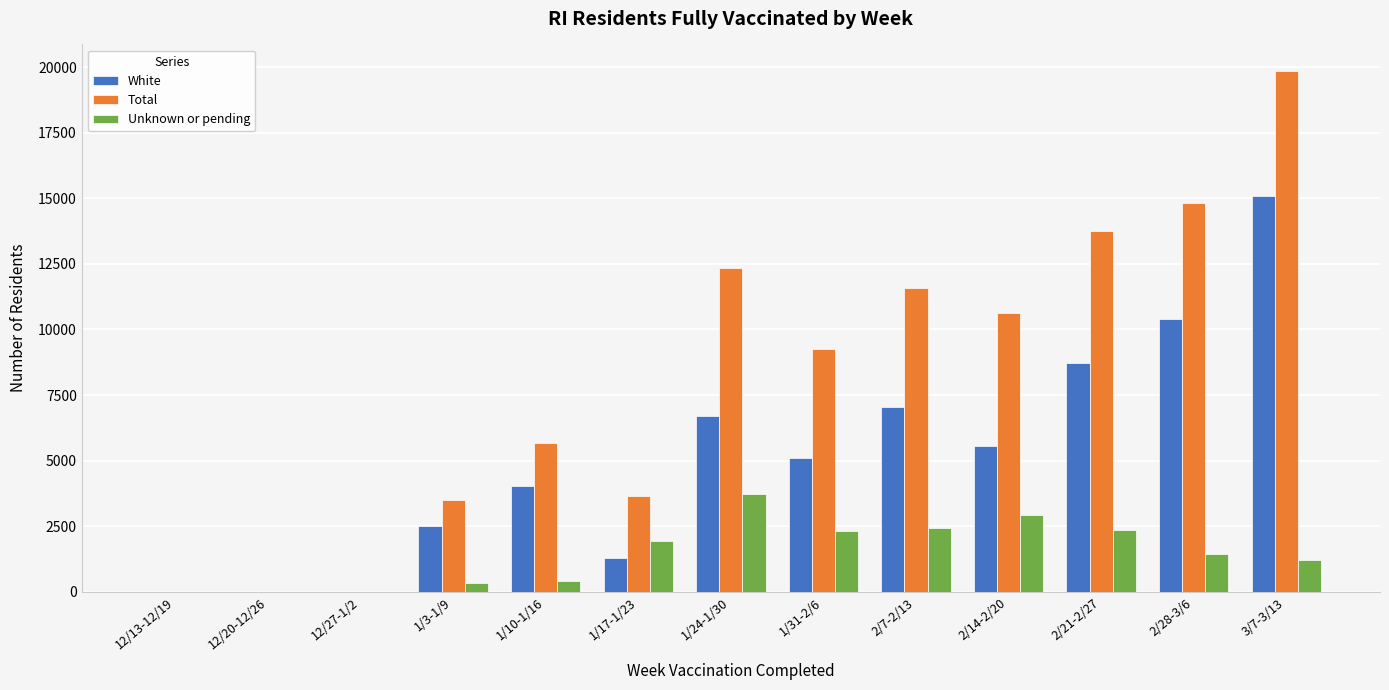

Which series has the widest spread of values?

Total